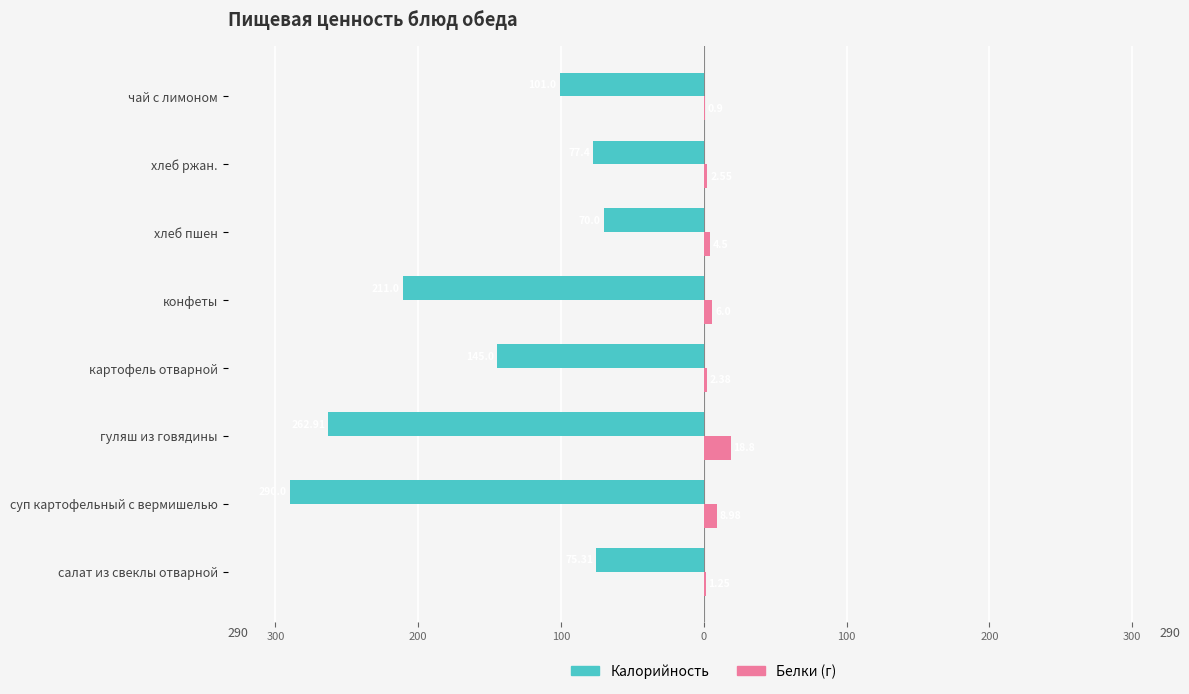

What is the sum of all Калорийность values?

-1232.6